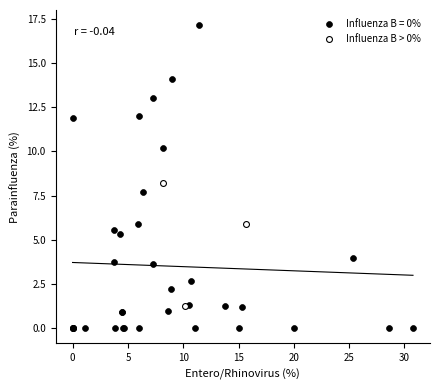

Which series contains the highest Y value?

Influenza B = 0%